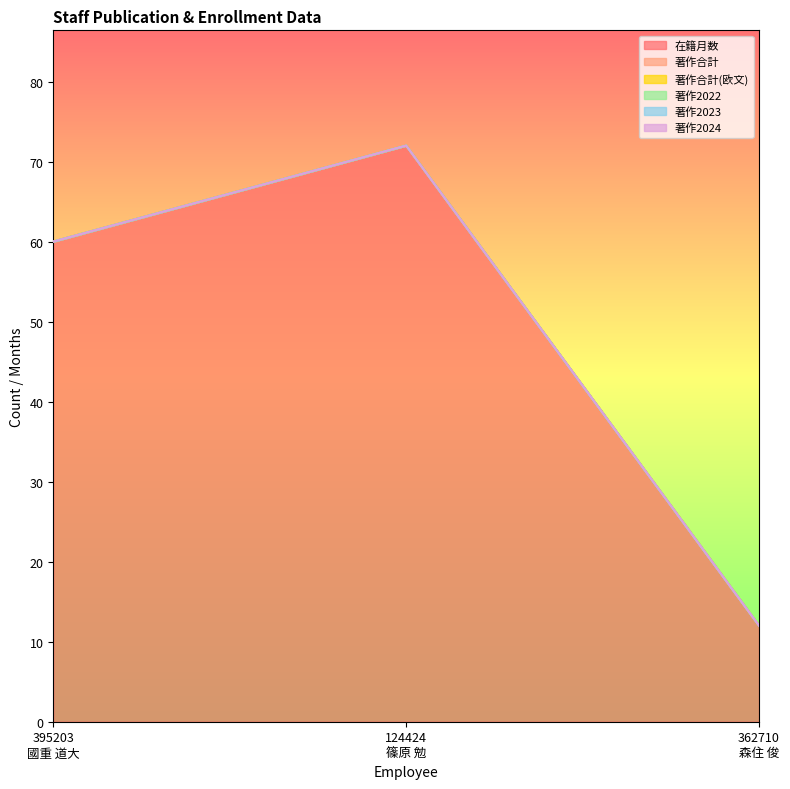

Reading left to right, list all the values displayed in this chart.

在籍月数: 395203
國重 道大=60	124424
篠原 勉=72	362710
森住 俊=12
著作合計: 395203
國重 道大=0	124424
篠原 勉=0	362710
森住 俊=0
著作合計(欧文): 395203
國重 道大=0	124424
篠原 勉=0	362710
森住 俊=0
著作2022: 395203
國重 道大=0	124424
篠原 勉=0	362710
森住 俊=0
著作2023: 395203
國重 道大=0	124424
篠原 勉=0	362710
森住 俊=0
著作2024: 395203
國重 道大=0	124424
篠原 勉=0	362710
森住 俊=0